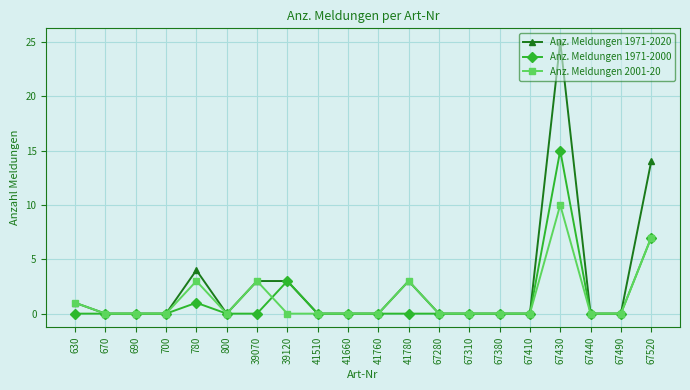

True or false: Anz. Meldungen 1971-2000 has more than 2 points higher than both neighbors.

True